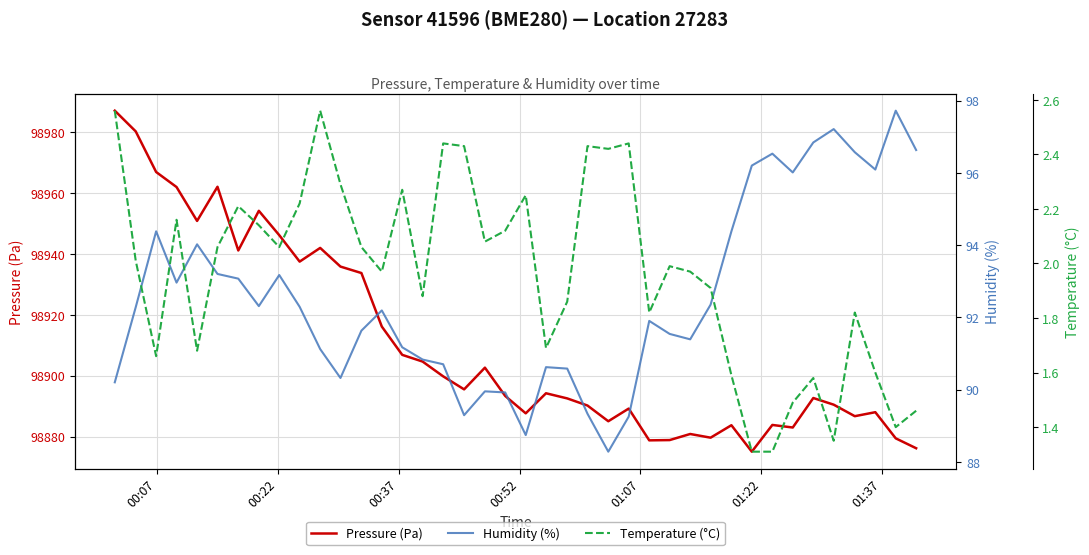

What is the minimum value for Pressure (Pa)?

98875.0